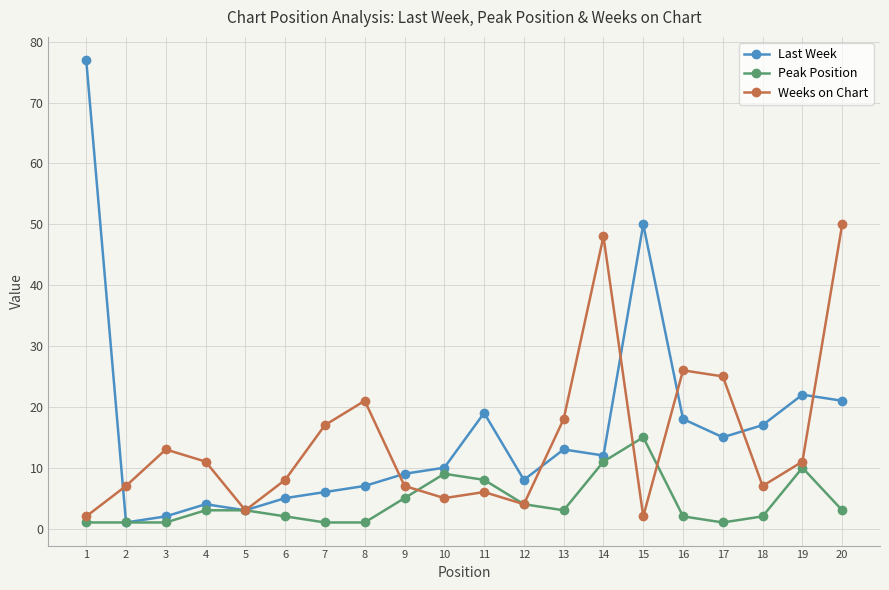

What are all the series names shown in the legend?

Last Week, Peak Position, Weeks on Chart